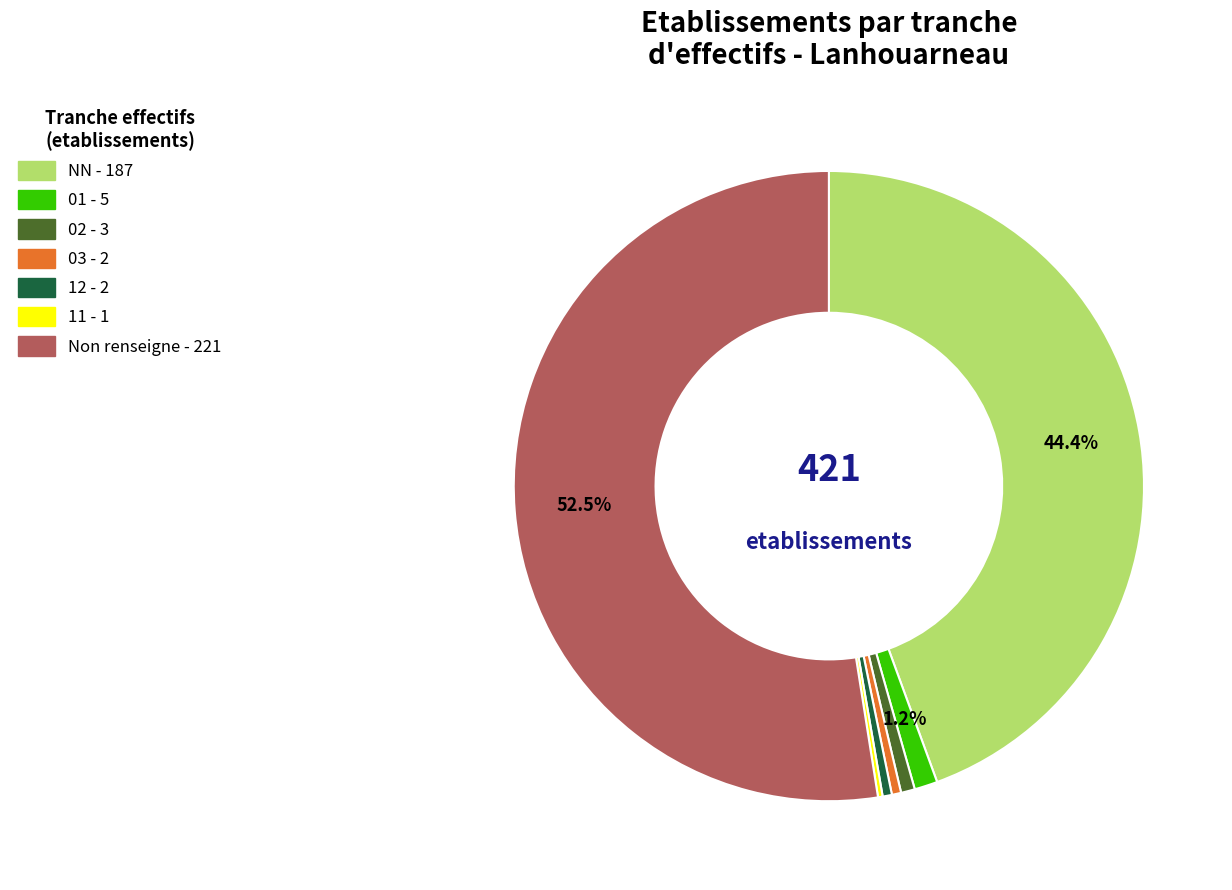

Does any single category account for the majority?

Yes